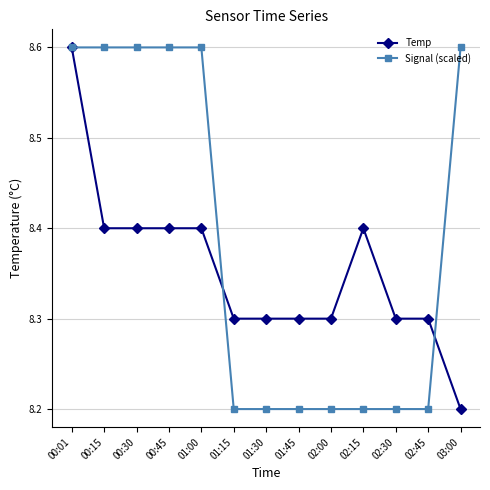

What is the label of the 6th point from the left?

01:15